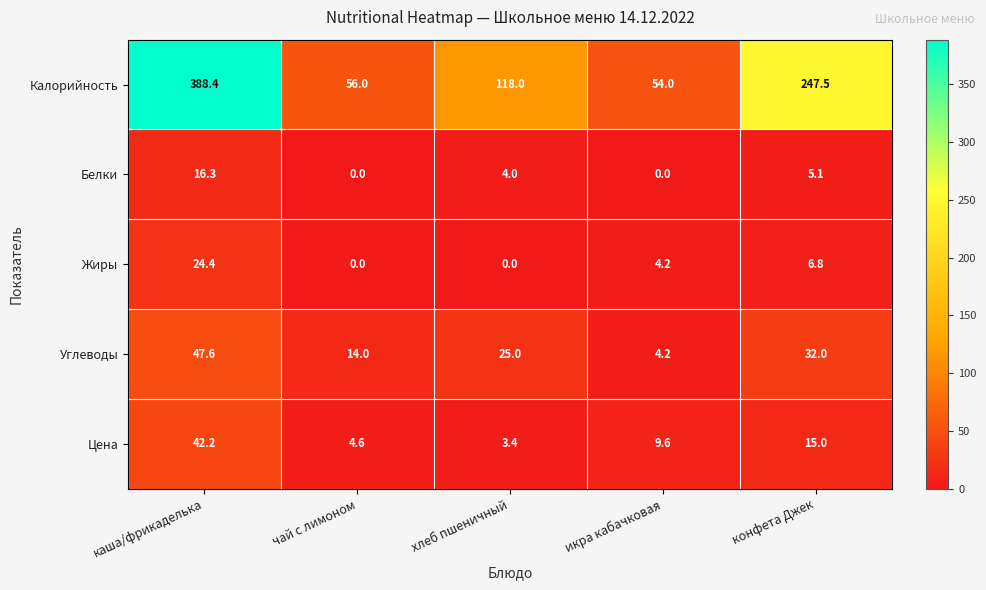

Between чай с лимоном and хлеб пшеничный, which series saw the biggest shift?

Калорийность